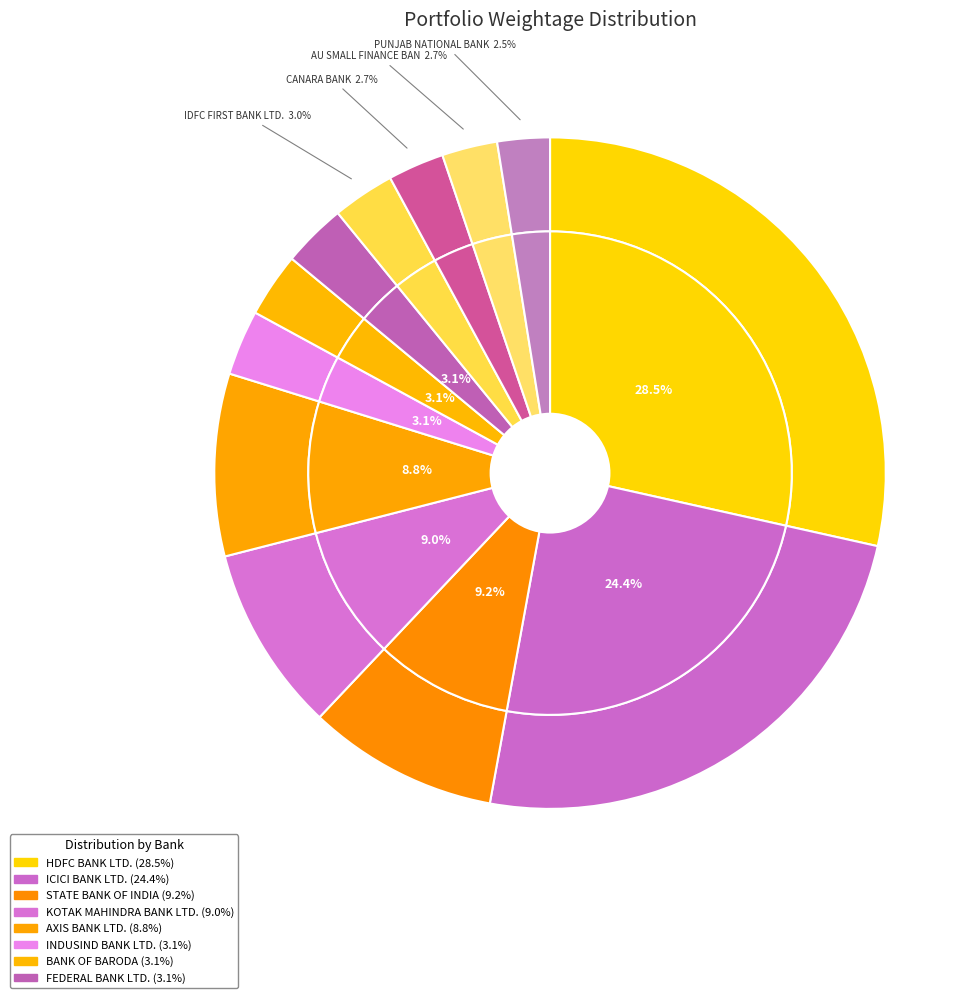

Count the number of slices in the pie.

12